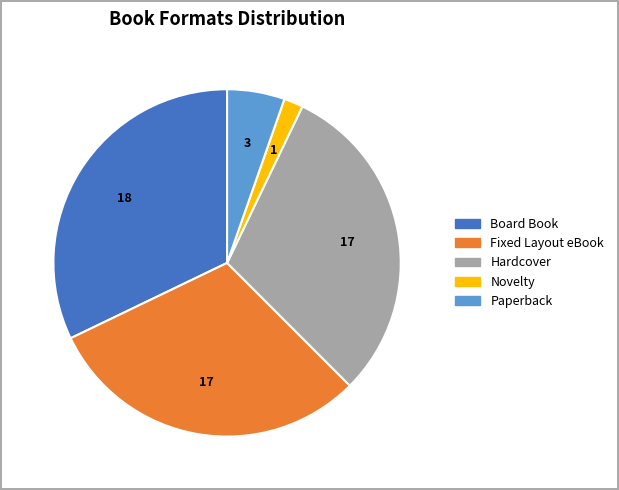

Does any single category account for the majority?

No